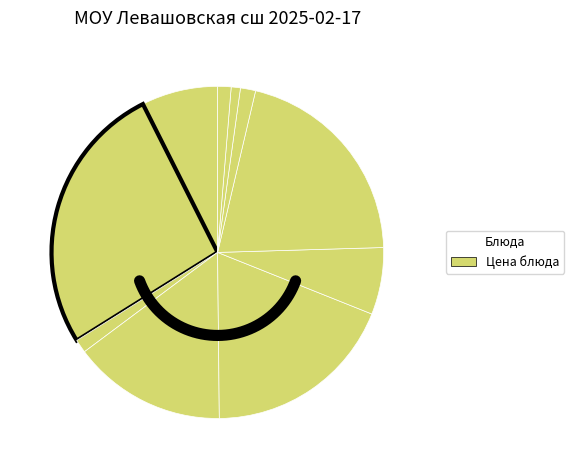

Which category has the biggest portion of the pie?

БИТОЧКИ ИЗ ГОВЯДИНЫ